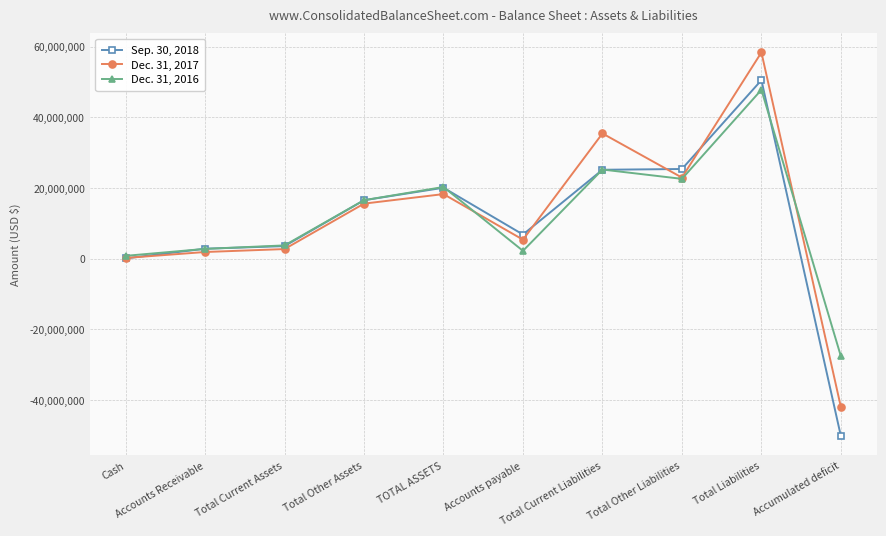

Which series has the largest range (max minus min)?

Sep. 30, 2018